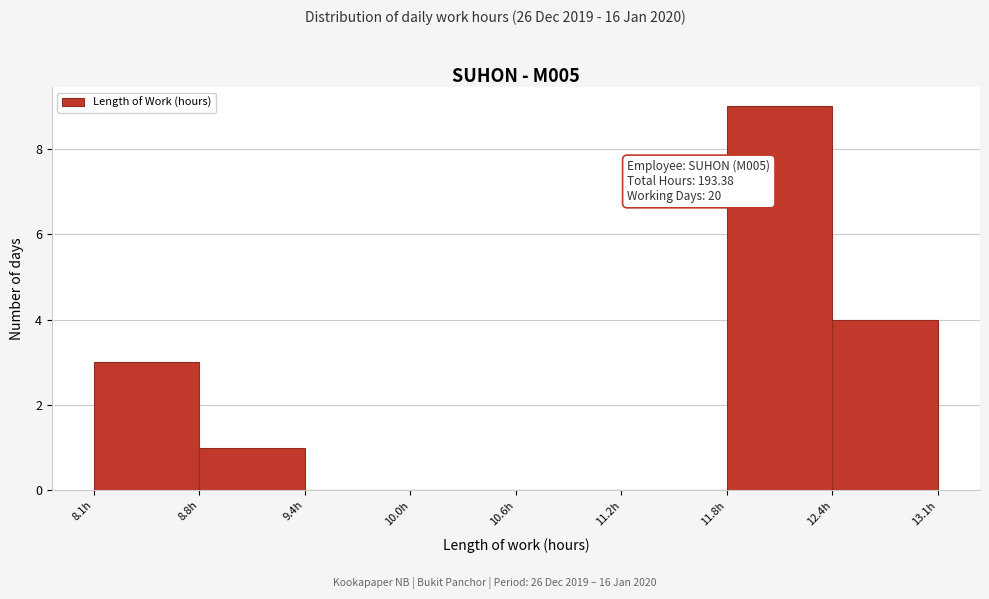

Which range on the x-axis has the tallest bar?

11.8 to 12.4